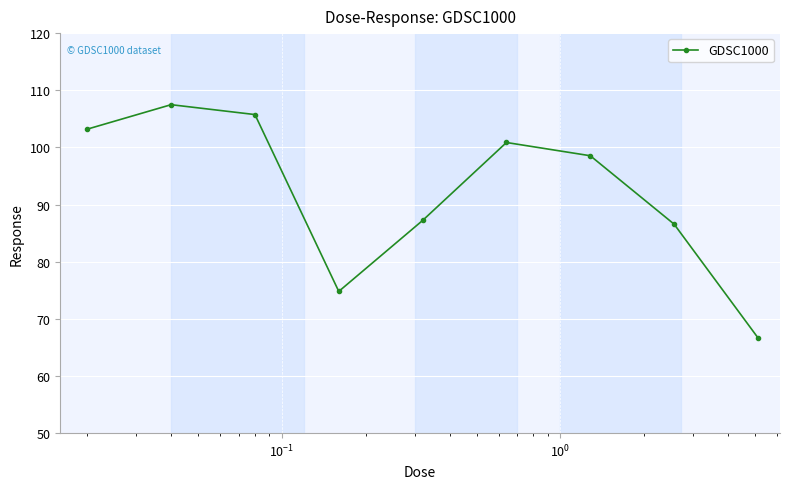

Reading right to left, list all the values displayed in this chart.

66.7	86.6	98.5	100.9	87.2	74.8	105.7	107.5	103.2